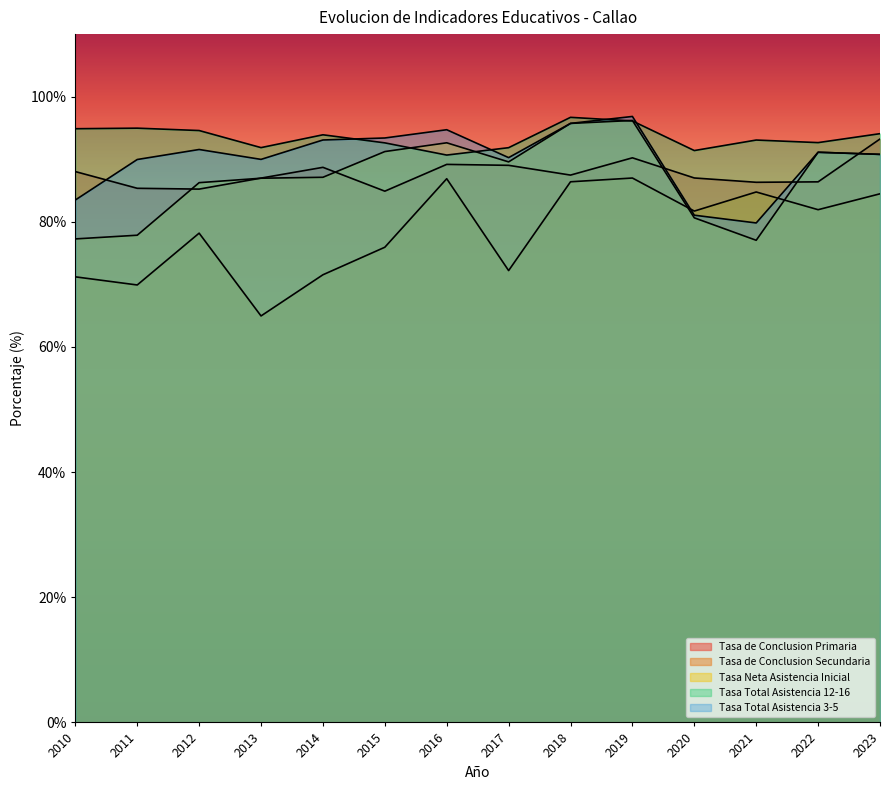

At how many categories does at least one series exceed 78?

14